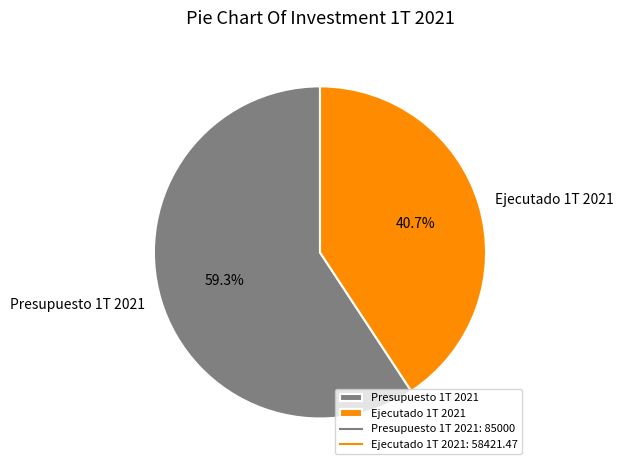

Which category has the smallest portion of the pie?

Ejecutado 1T 2021